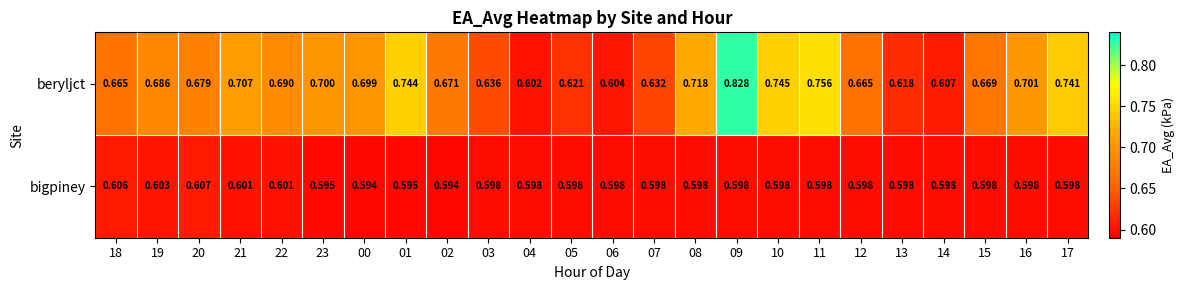

Which series has the widest spread of values?

beryljct